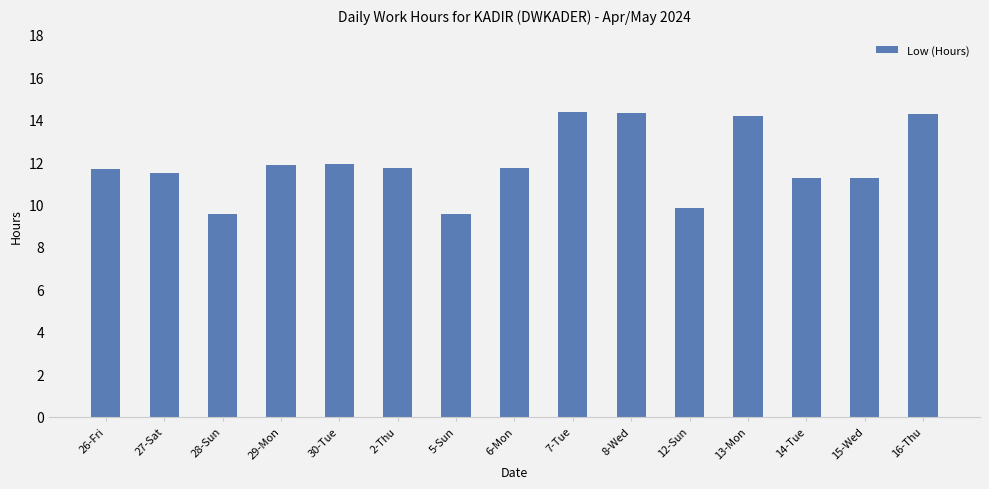

At which label does the data first exceed 11?

26-Fri